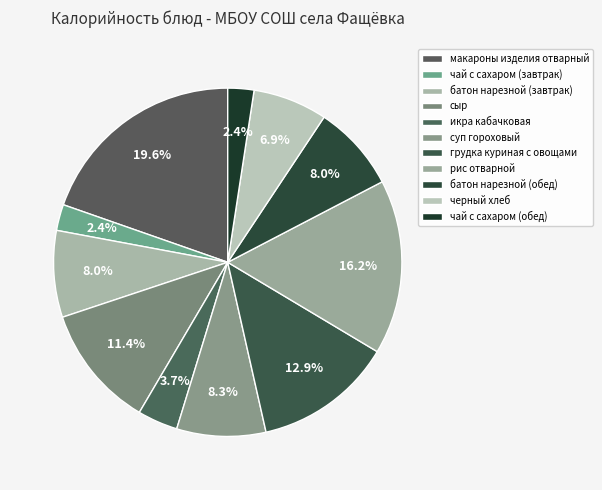

The батон нарезной (обед) slice represents 1% of the pie. True or false?

False